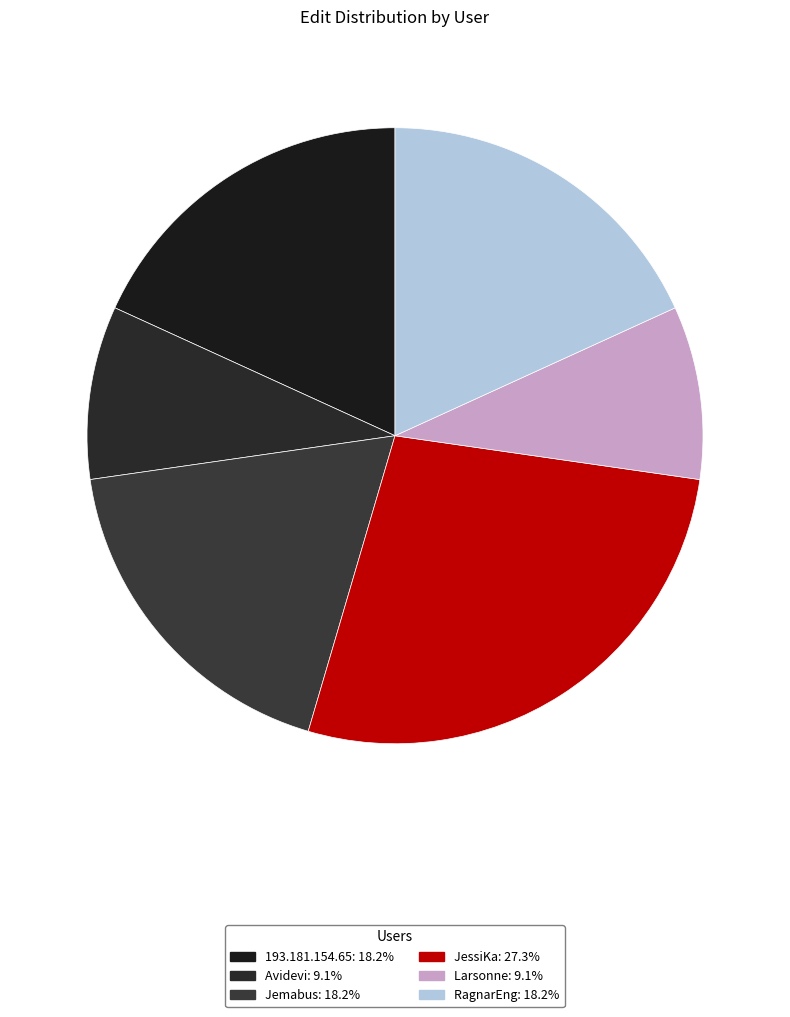

Is there any slice that represents more than half of the pie?

No